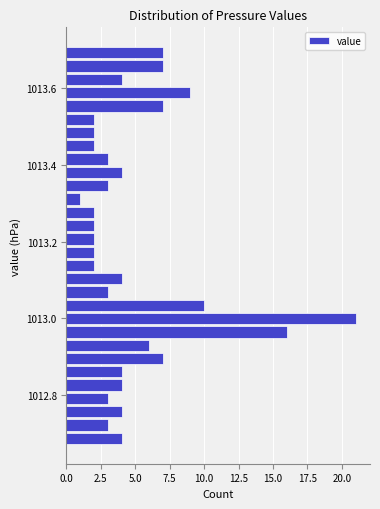

Read against the y-axis, roughly where is the centre of the longest bar?

1013.00